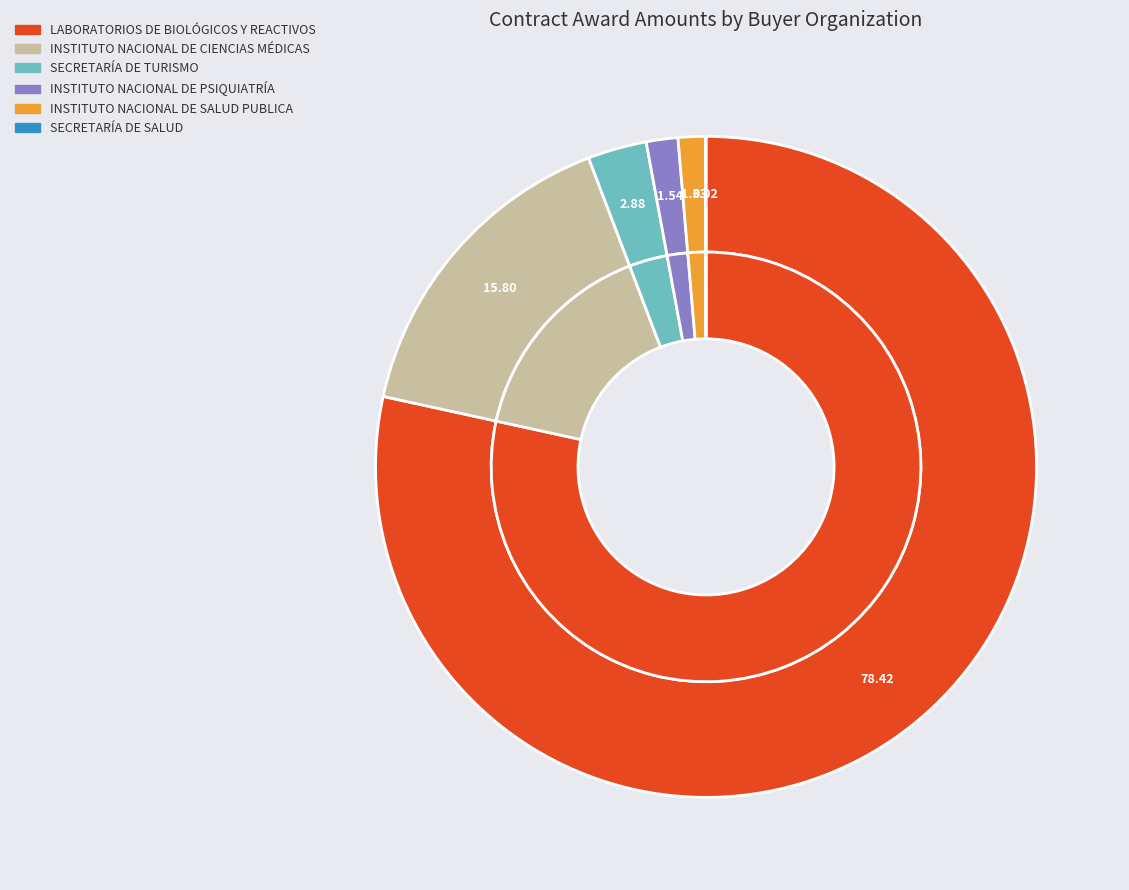

To the nearest percent, what is the difference between the largest and smallest slice percentages?

78%